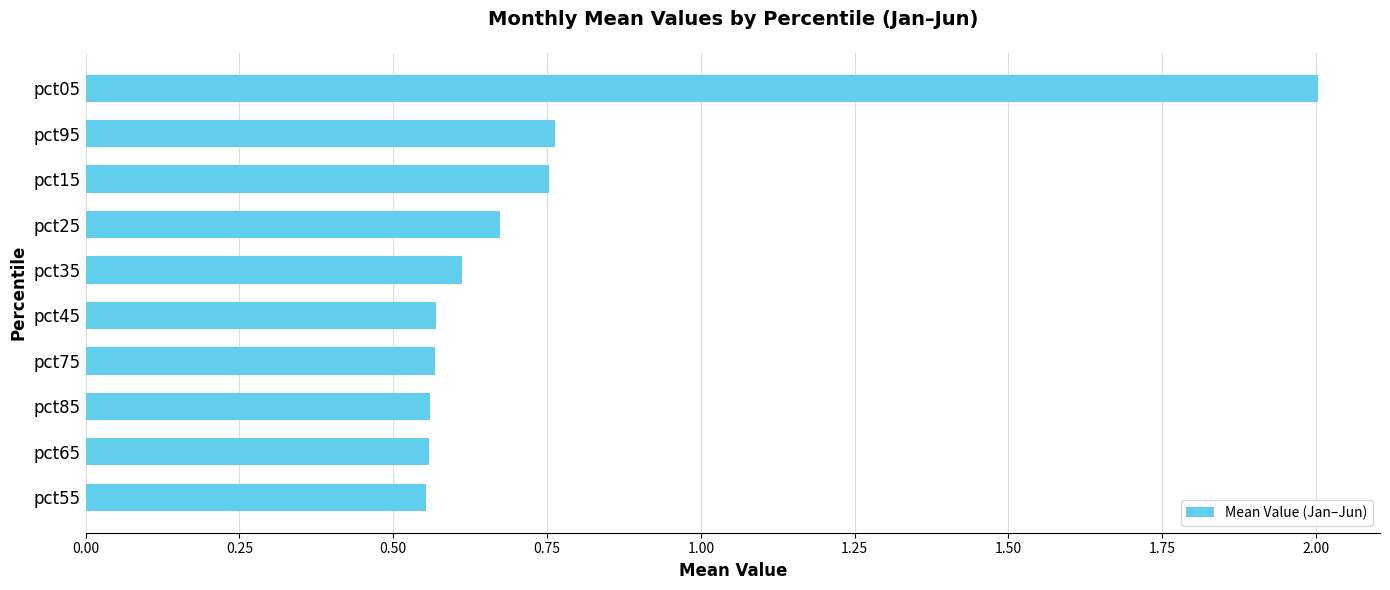

The chart shows a value of 2.0 at pct05. True or false?

True